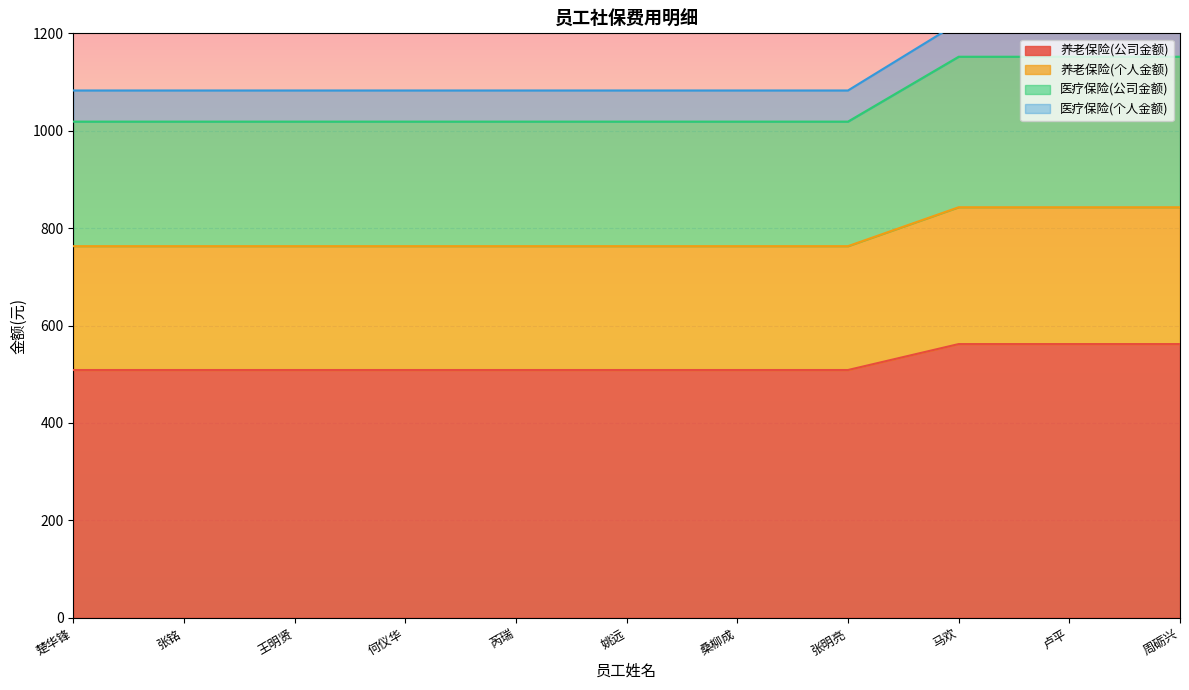

Between 张铭 and 姚远, which series saw the biggest shift?

养老保险(公司金额)